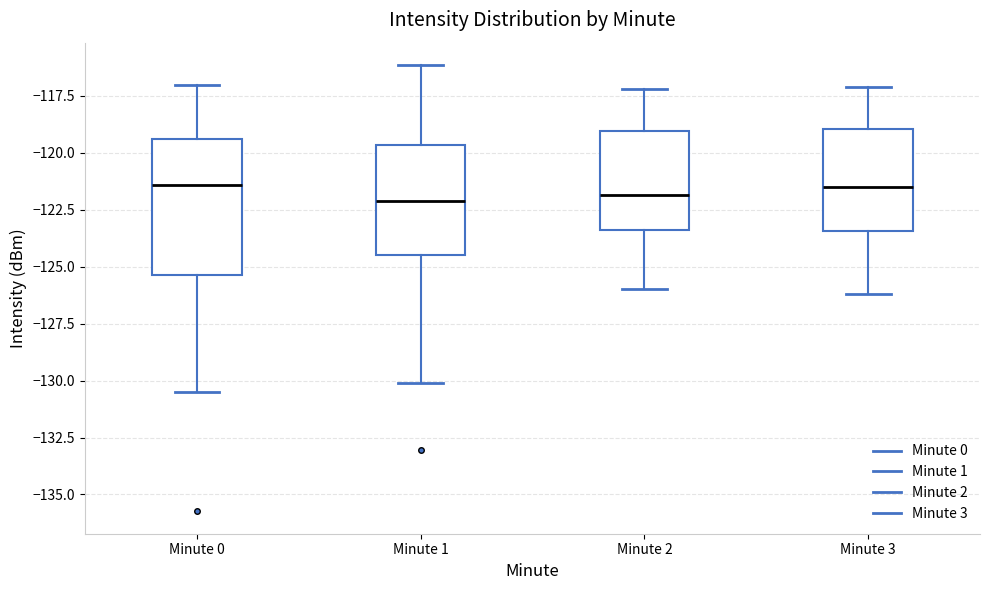

Reading left to right, transcribe this box plot: for each box, give where its median line is, the range the box spans, and where its two whiskers end, as read against the y-axis. The values are not printed on the chart, so give them approximately, as read against the axis.

Minute 0: median -121.5, box -125.5 to -119.5, whiskers -130.5 to -117.0
Minute 1: median -122.0, box -124.5 to -119.5, whiskers -130.0 to -116.0
Minute 2: median -122.0, box -123.5 to -119.0, whiskers -126.0 to -117.0
Minute 3: median -121.5, box -123.5 to -119.0, whiskers -126.0 to -117.0